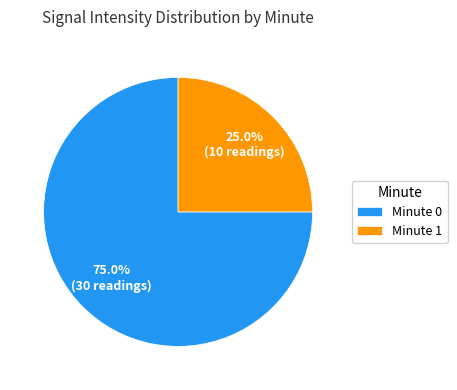

Does any single category account for the majority?

Yes